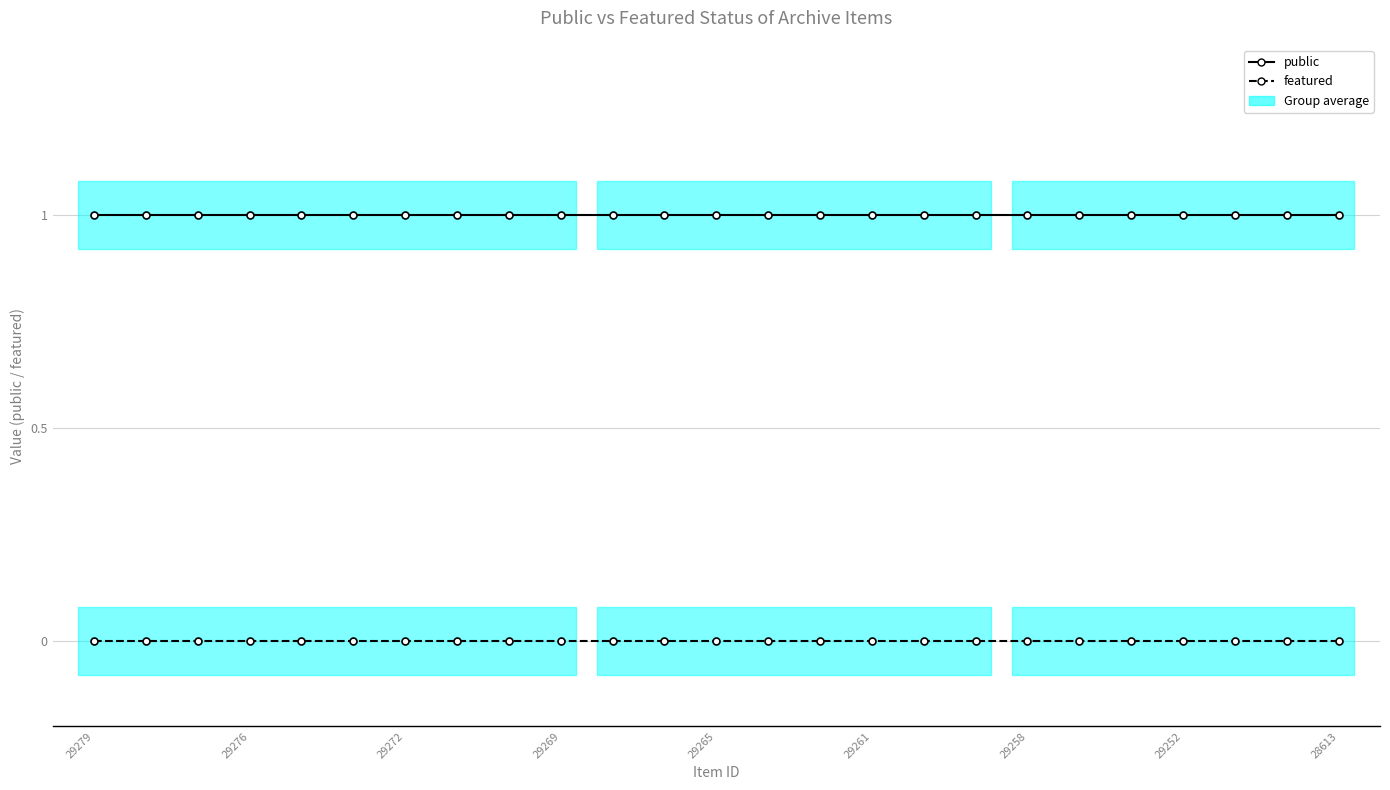

At which category does the chart reach its minimum across all series?

29279